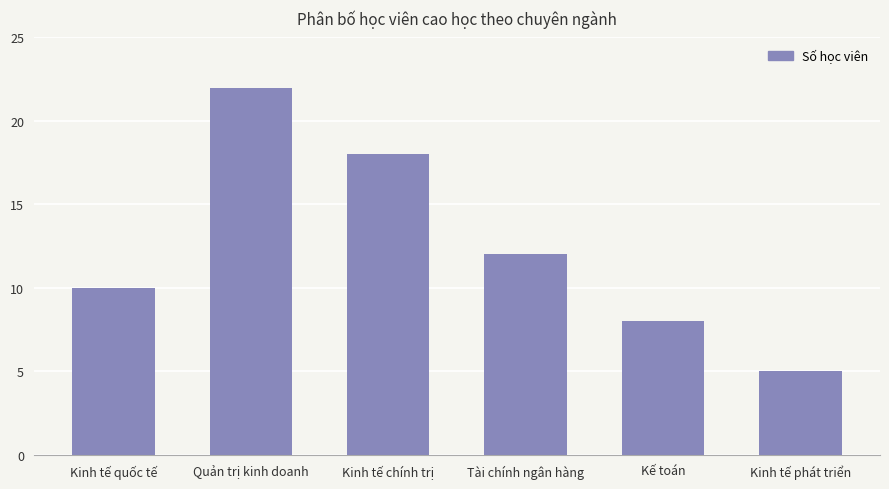

Is it true that the value at Kinh tế phát triển is 5?

True